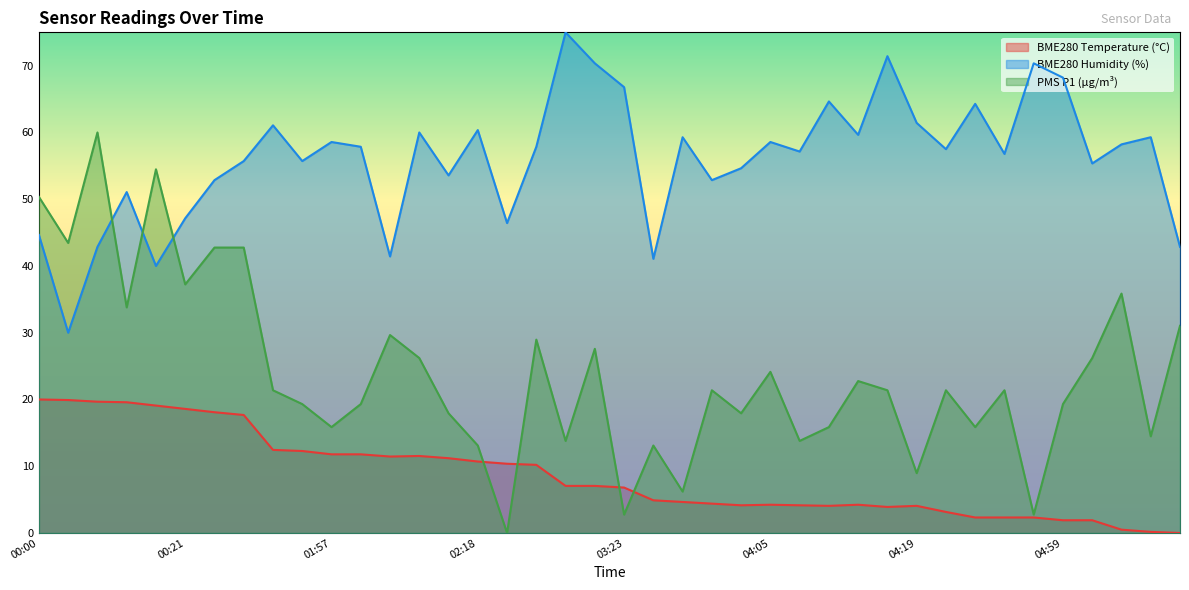

What is the maximum value shown in the chart?

75.0